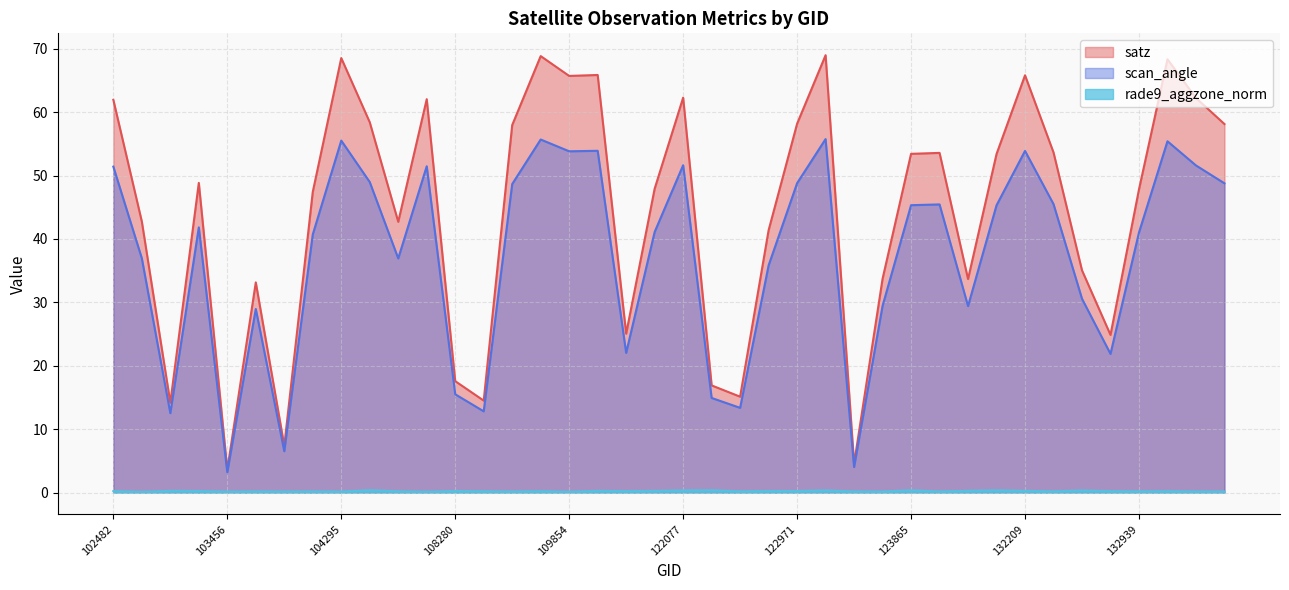

What is the difference between the rade9_aggzone_norm values at 122799 and 123150?

0.1